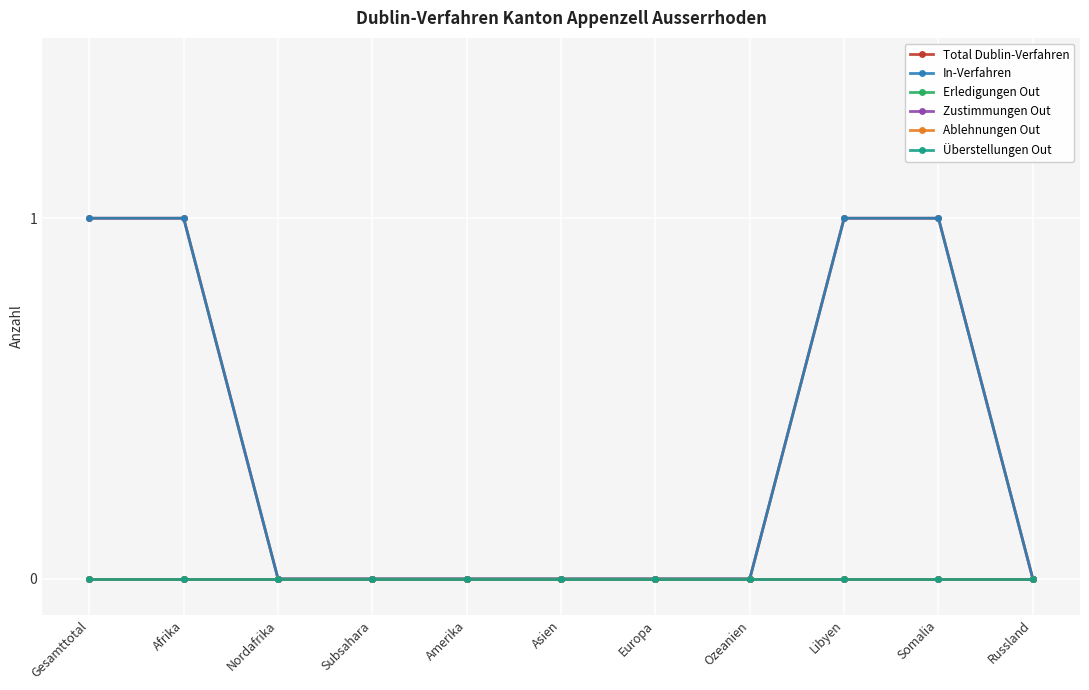

True or false: Total Dublin-Verfahren and Ablehnungen Out intersect in this chart.

False